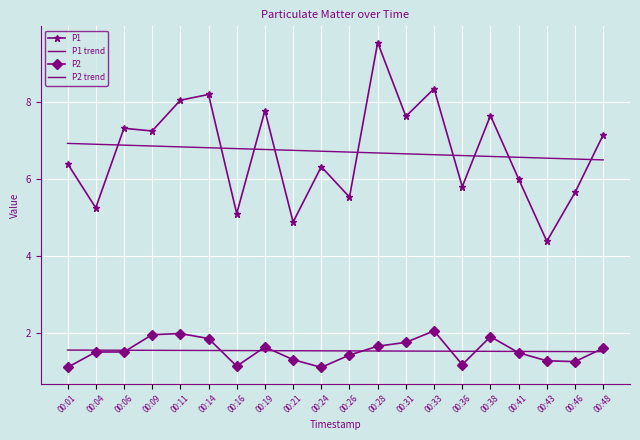

Is the value of P1 trend at 00:31 greater than the value of P2 at 00:21?

Yes